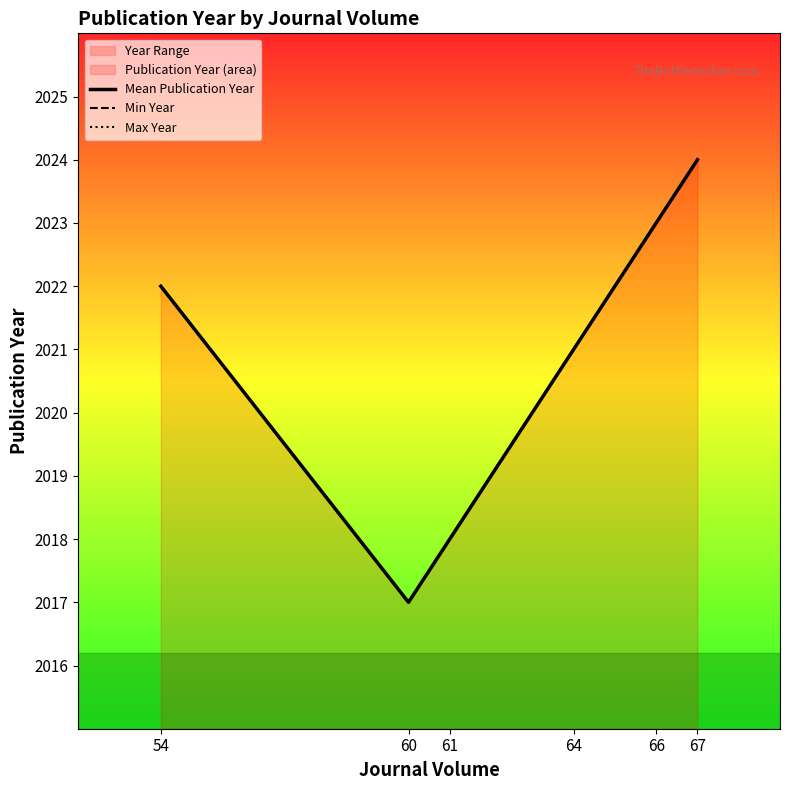

Which category has the lowest value in the Max Year series?

60